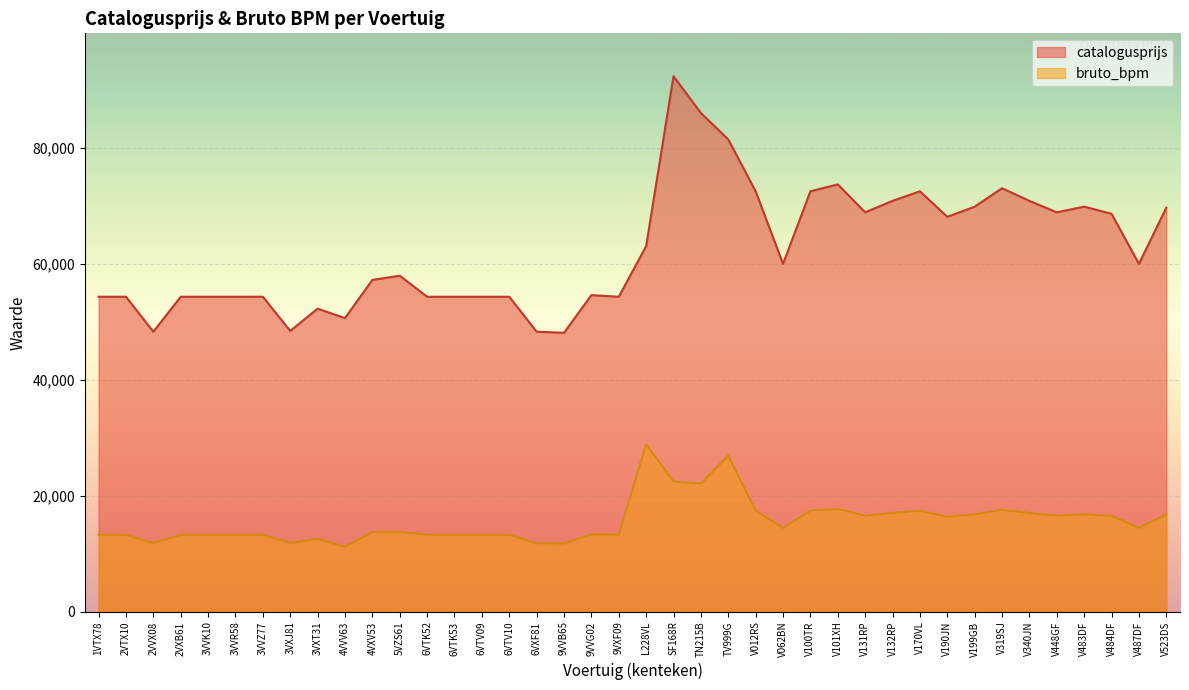

What is the lowest value of the catalogusprijs series?

48084